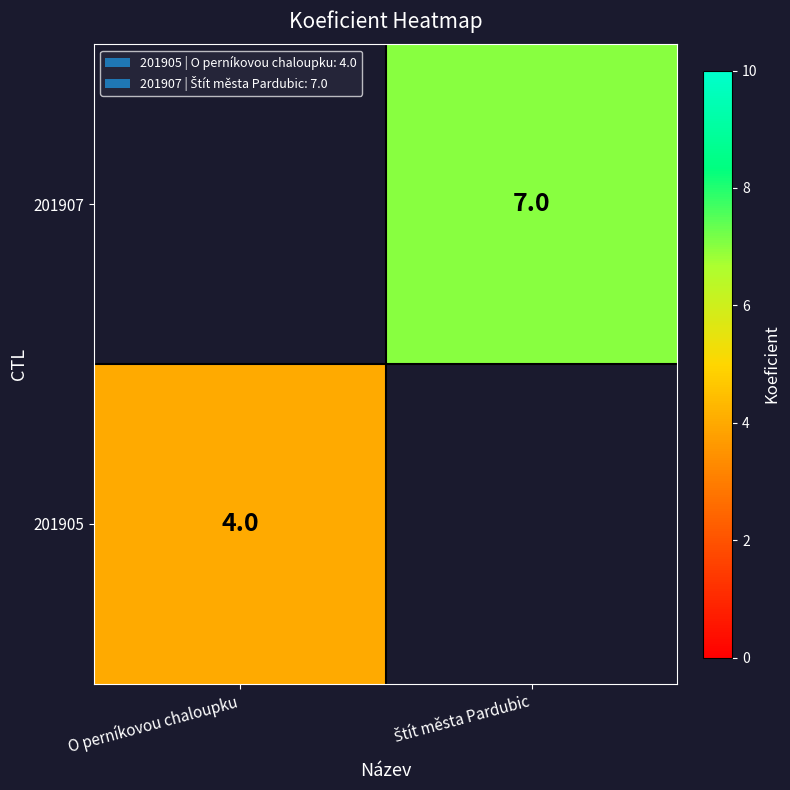

Count the number of categories in the chart.

2